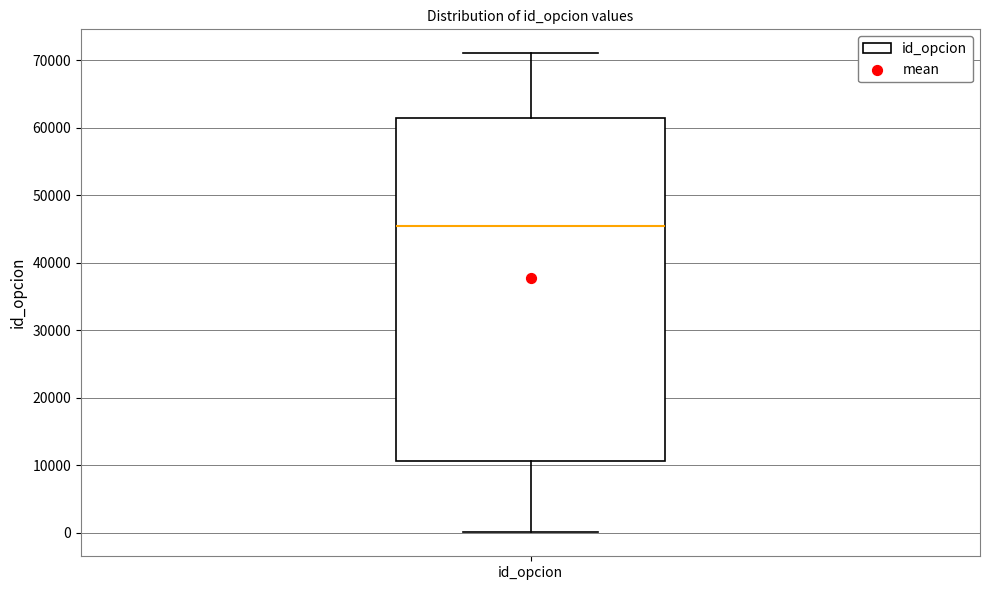

Where does the median line of the box for id_opcion sit on the y-axis? The values are not printed on the chart, so give them approximately, as read against the axis.

45000